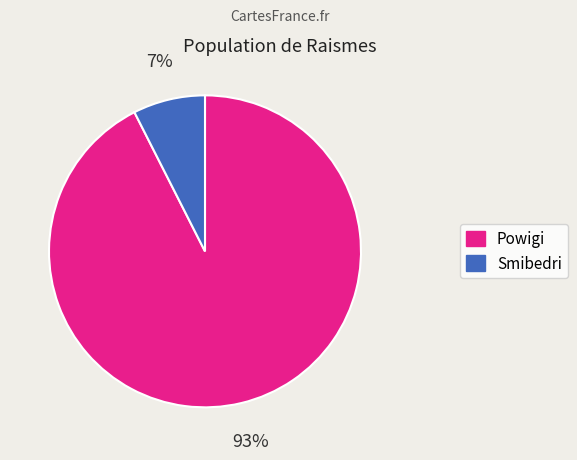

To the nearest percent, what percentage of the pie is Smibedri?

7%